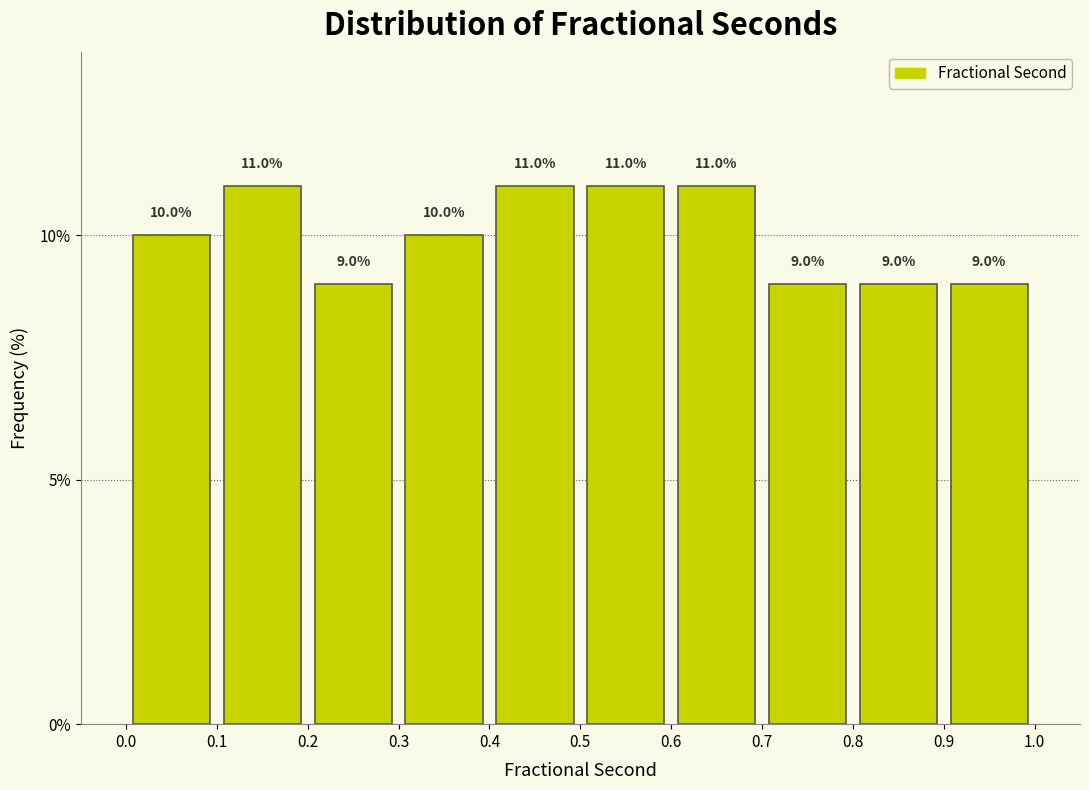

How tall is the bar that spans 0.4 to 0.5 on the x-axis?

11.0